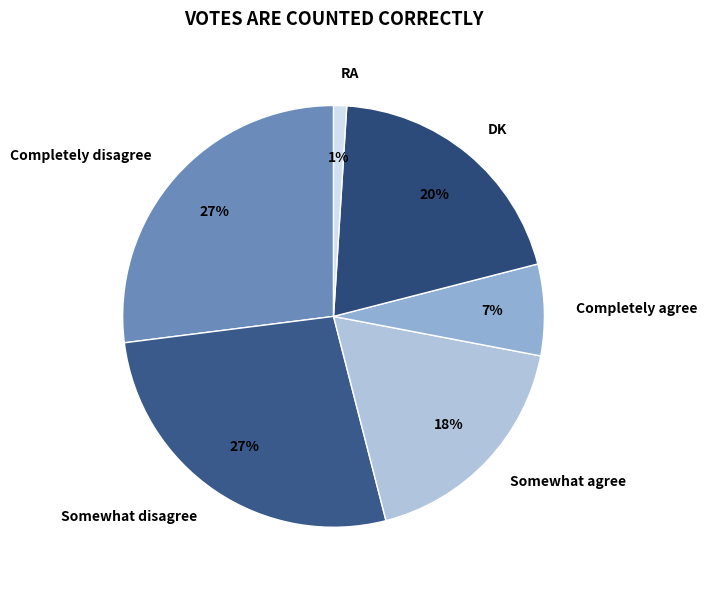

Which has a higher value, DK or Somewhat agree?

DK